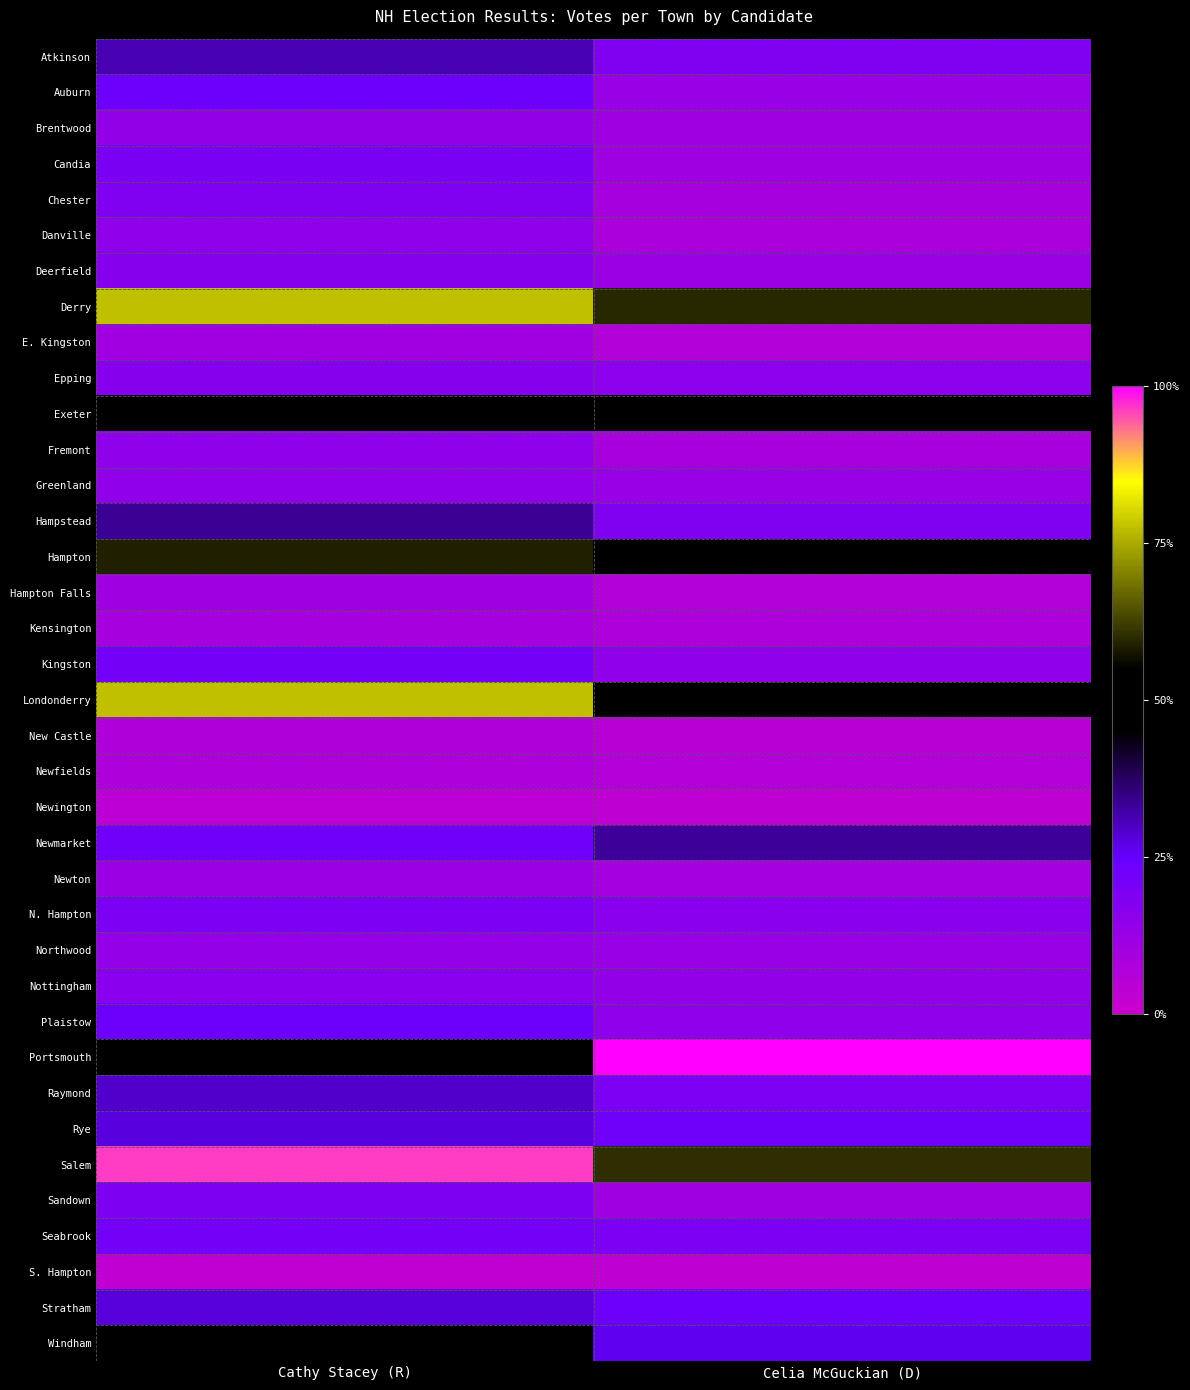

Which category has the highest value across all series?

Celia McGuckian (D)